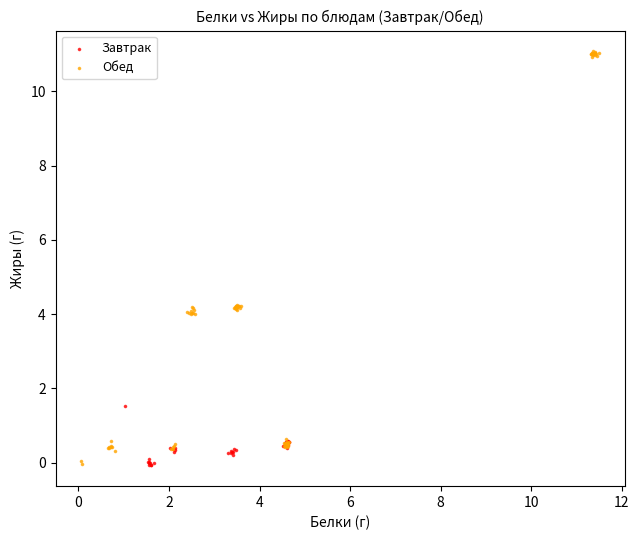

Which series contains the highest Y value?

Обед